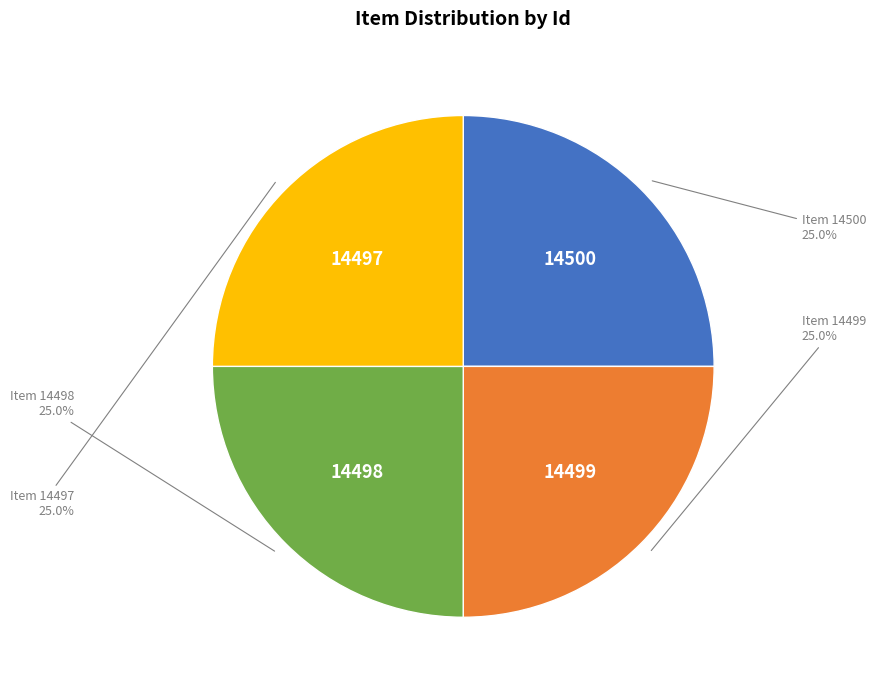

Does any single category account for the majority?

No